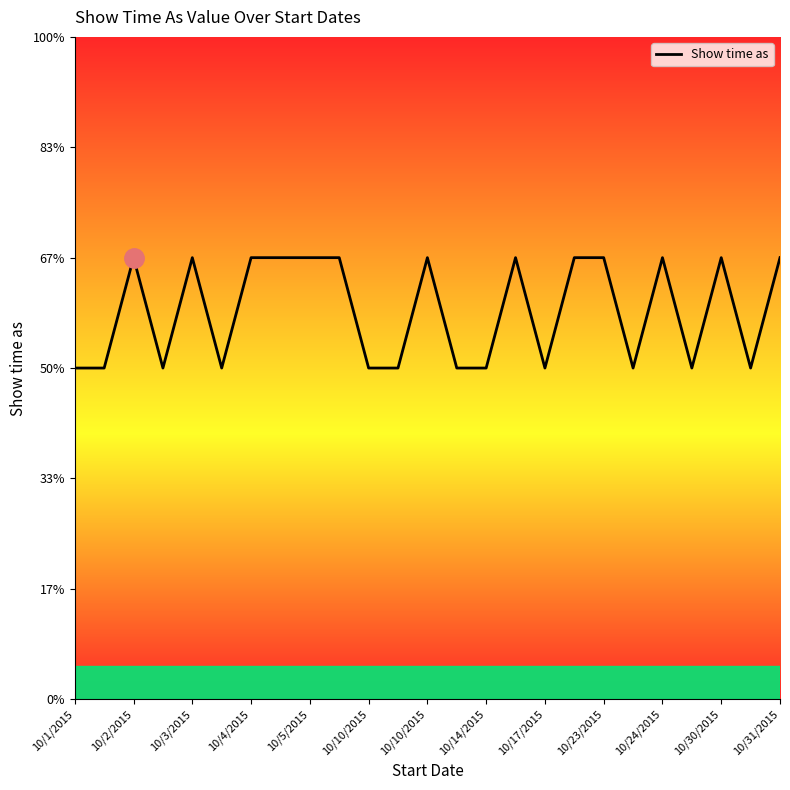

Does the chart display data point markers on the line(s)?

No